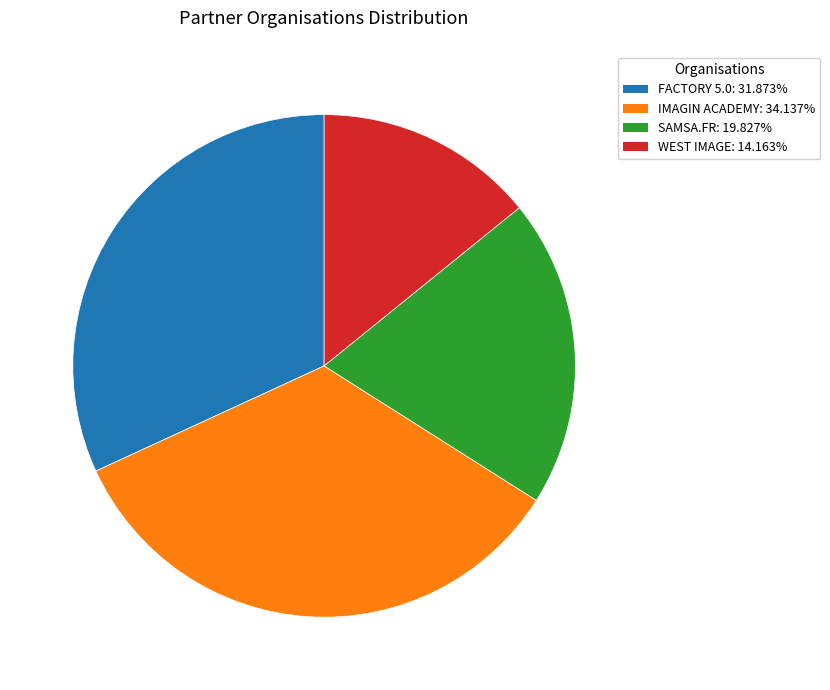

How many segments does this pie chart have?

4